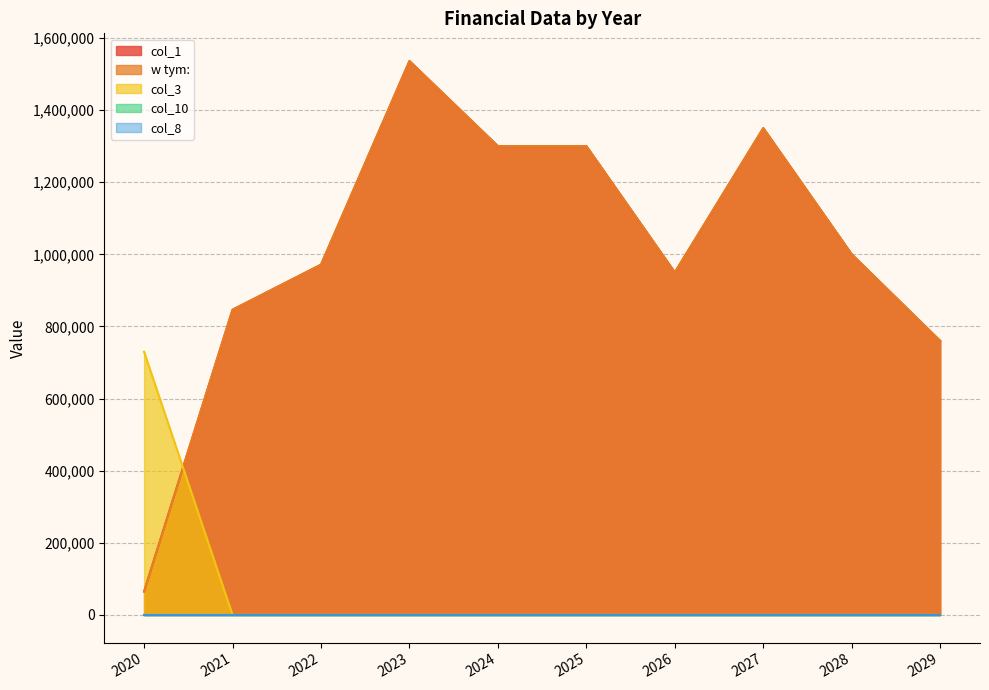

At which label is w tym: closest to 800485?

2029